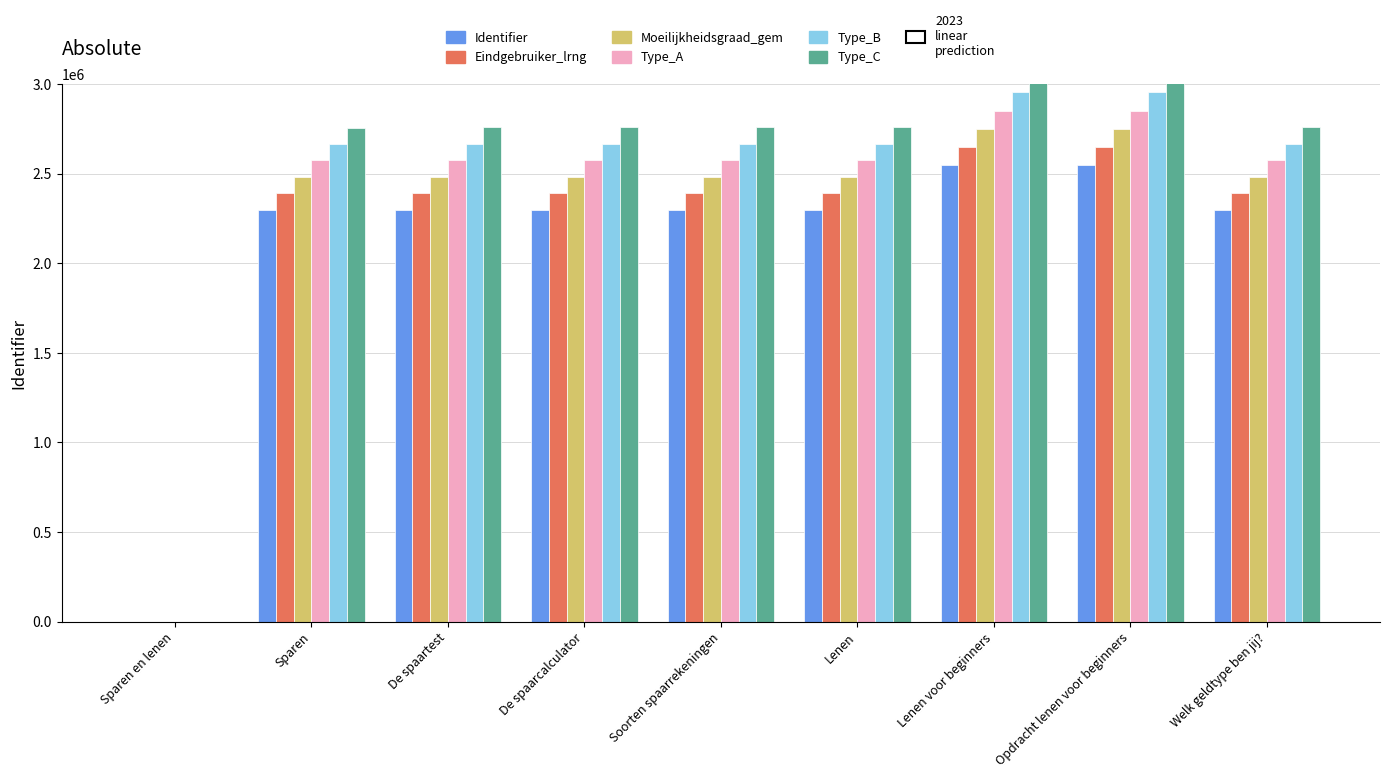

At which label does Type_A first exceed 2575931?

Soorten spaarrekeningen